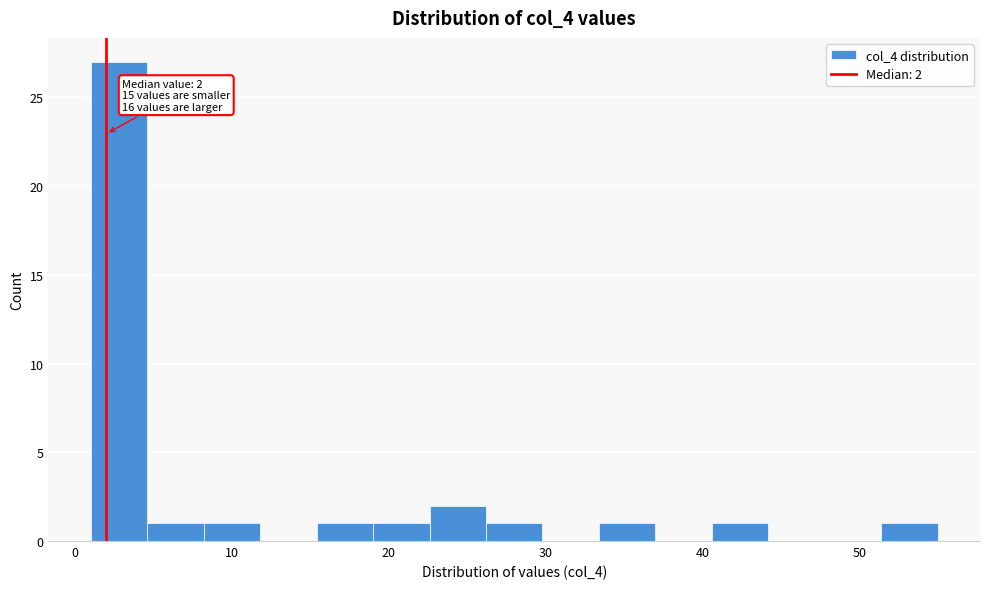

Read against the x-axis, roughly where is the centre of the tallest bar?

3